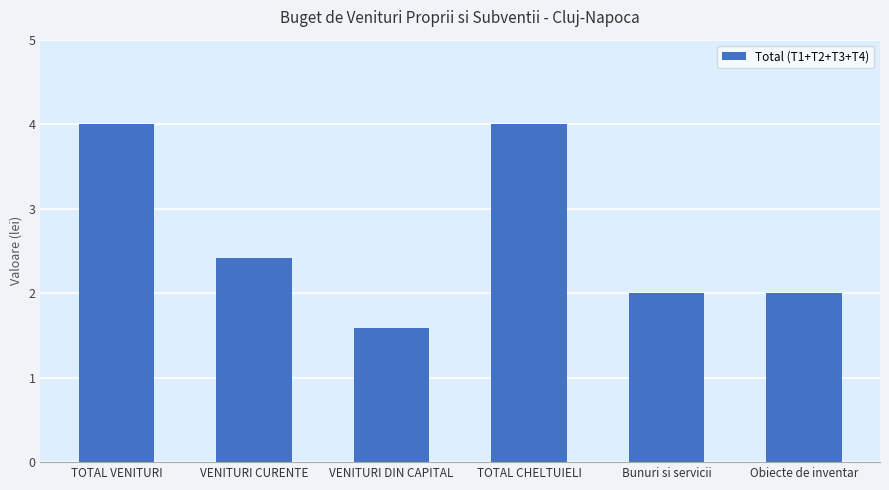

Is it true that the value at TOTAL VENITURI is 4.0?

True